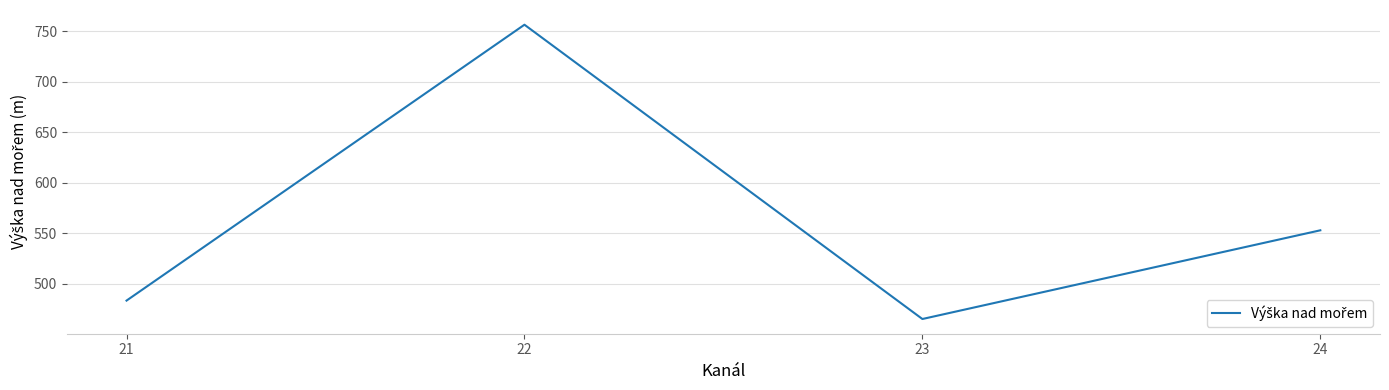

What is the change in value from 21 to 22?

+273.2